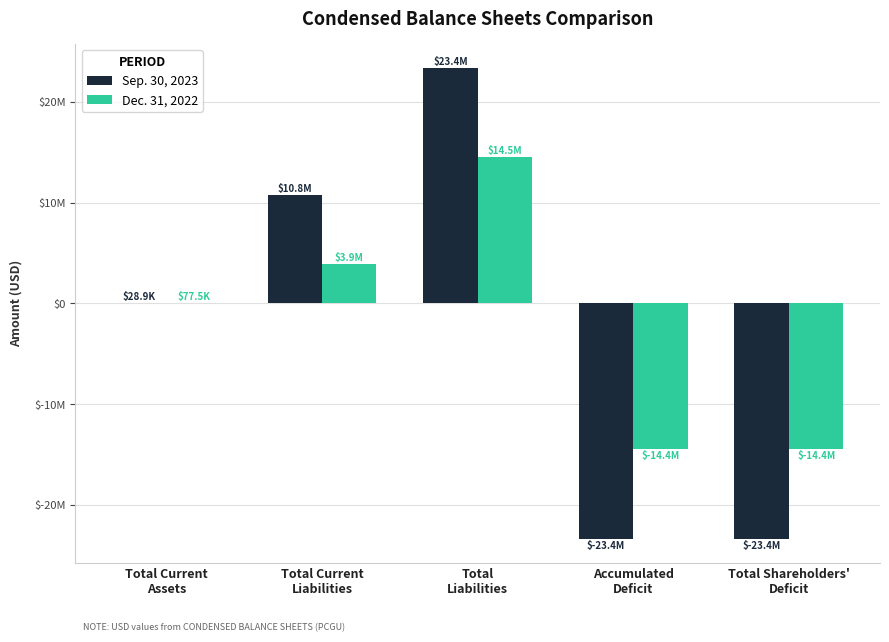

At Total Current
Assets, list the series in order from smallest to largest.

Sep. 30, 2023, Dec. 31, 2022